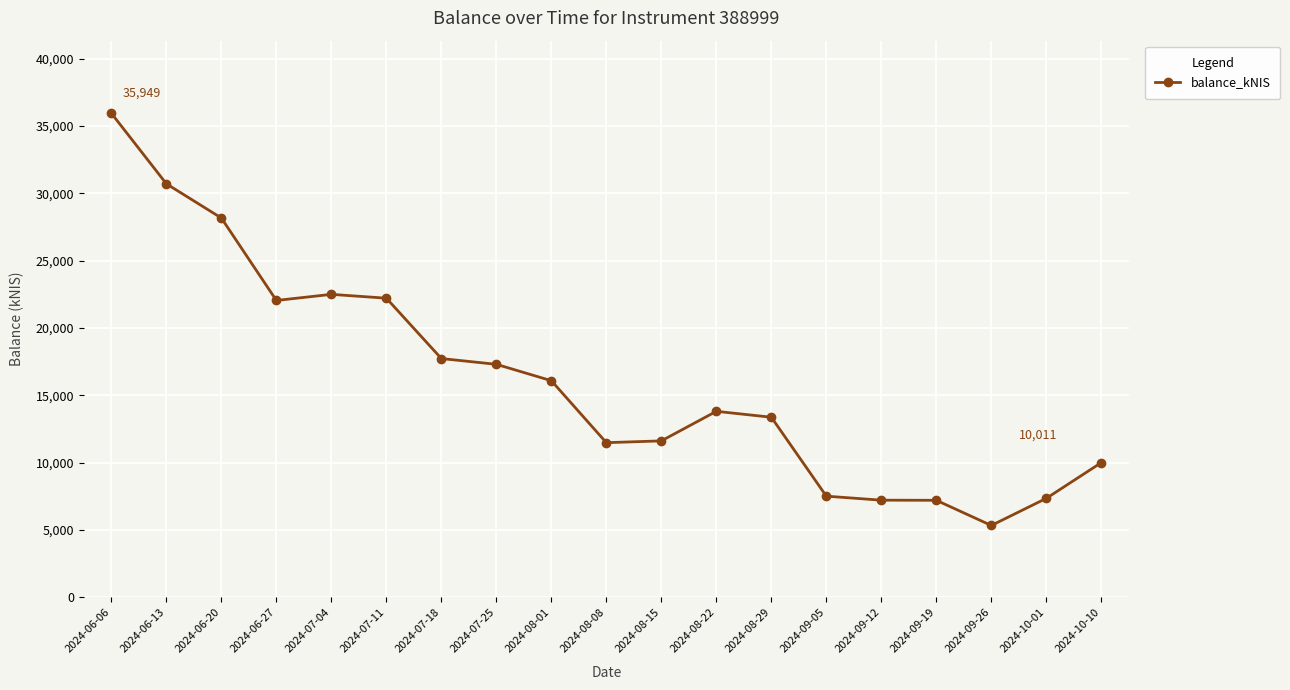

Approximately how many times larger is the value at 2024-07-25 compared to 2024-08-15?

1.5